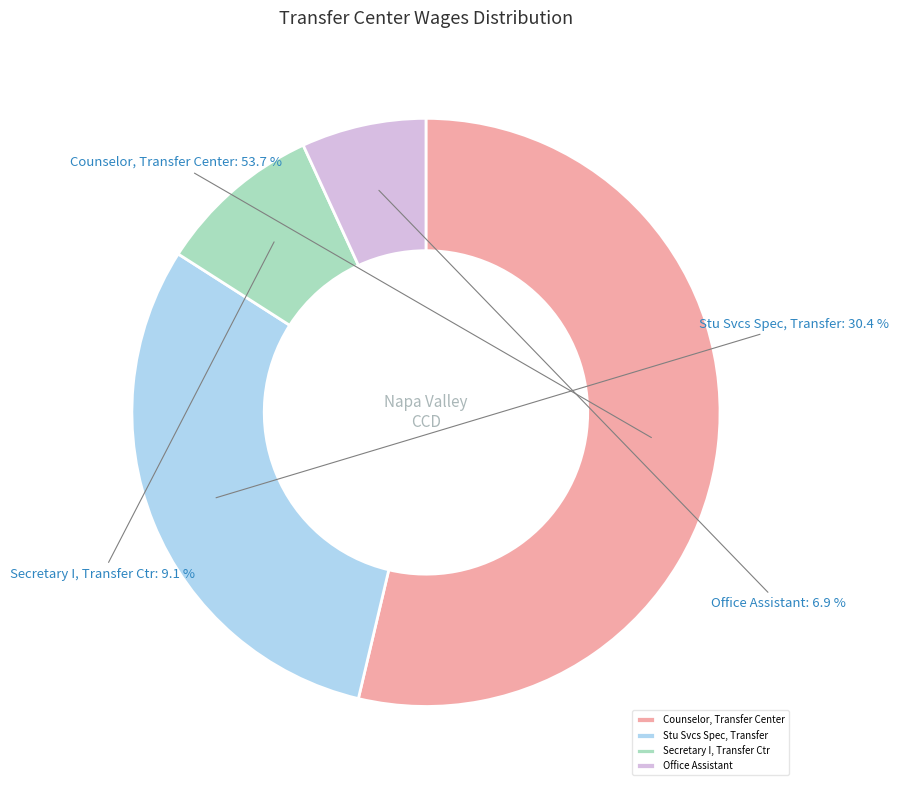

What is the largest slice in the pie chart?

Counselor, Transfer Center